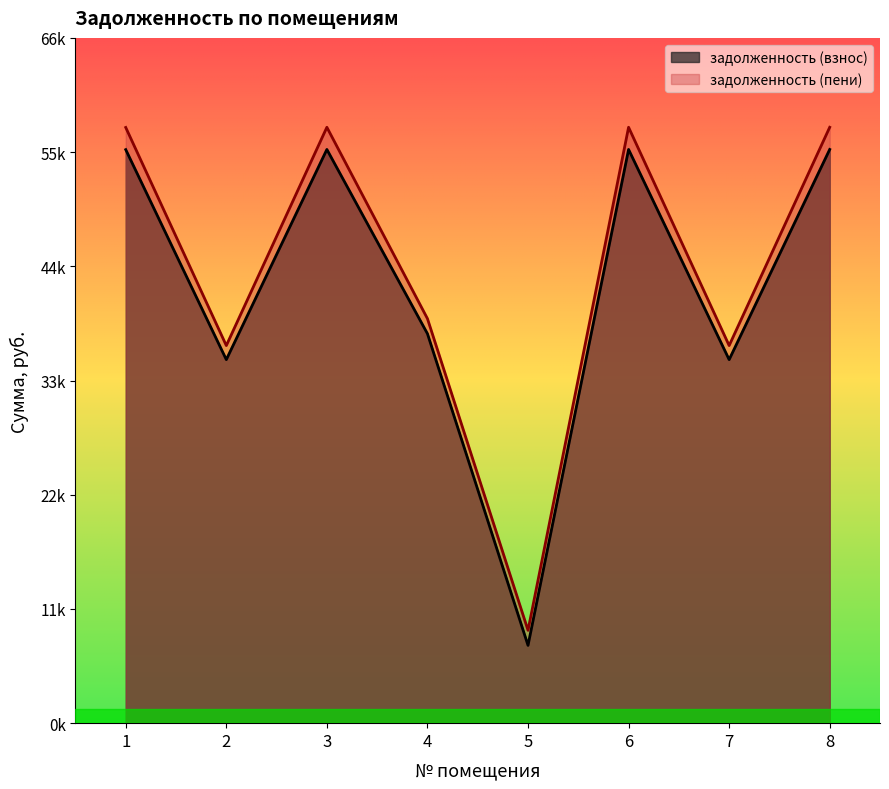

Which has a higher value, 3 or 5?

3